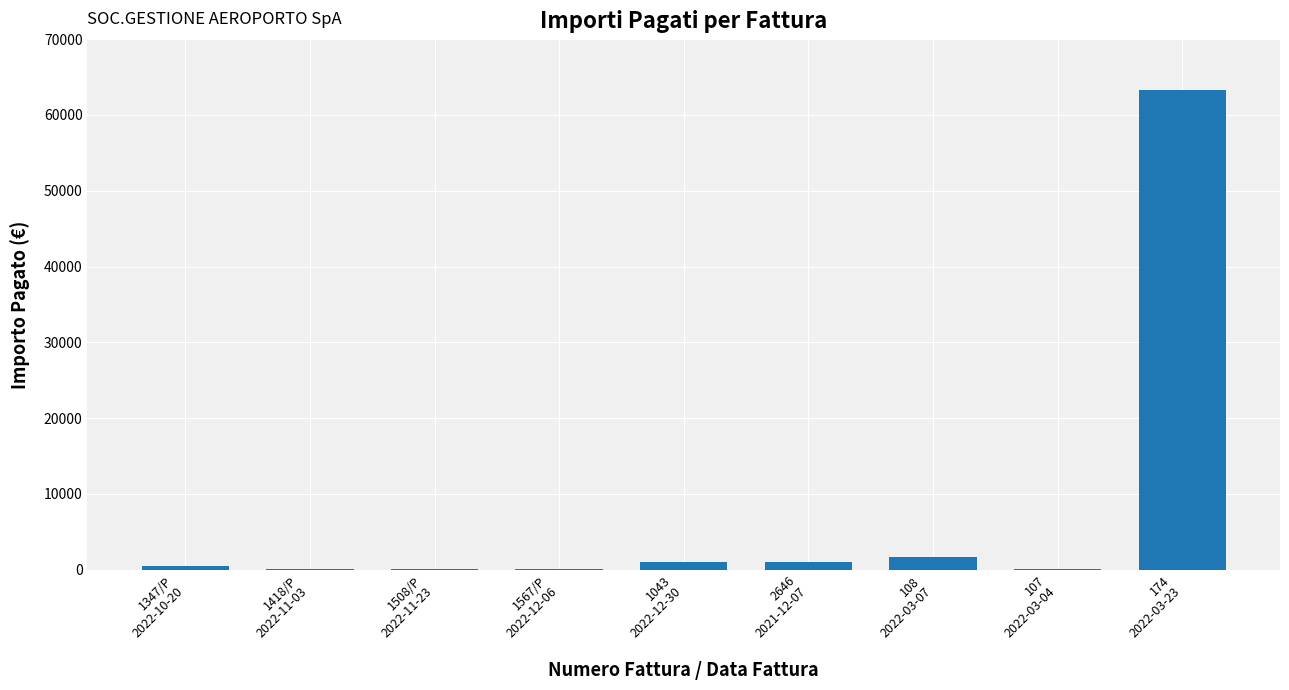

Which label corresponds to the largest value in the chart?

174
2022-03-23